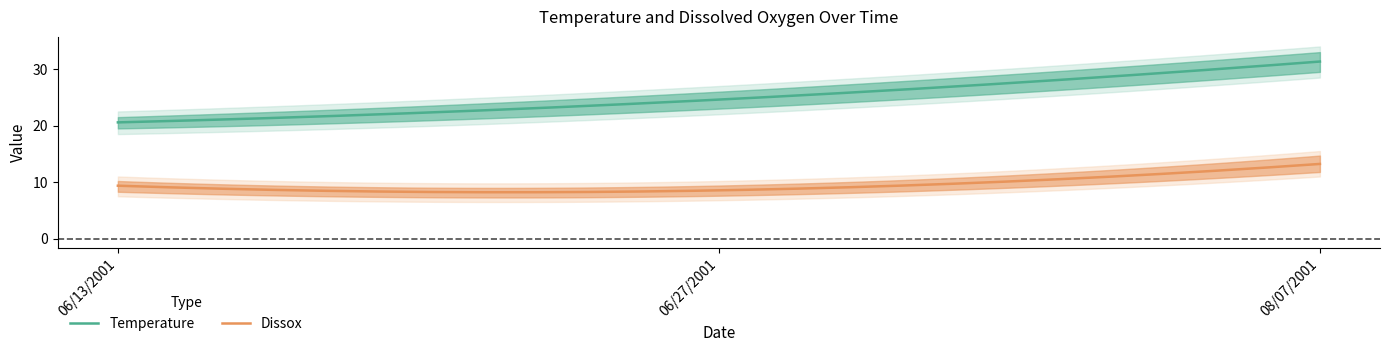

Read the Dissox value at 08/07/2001.

13.2